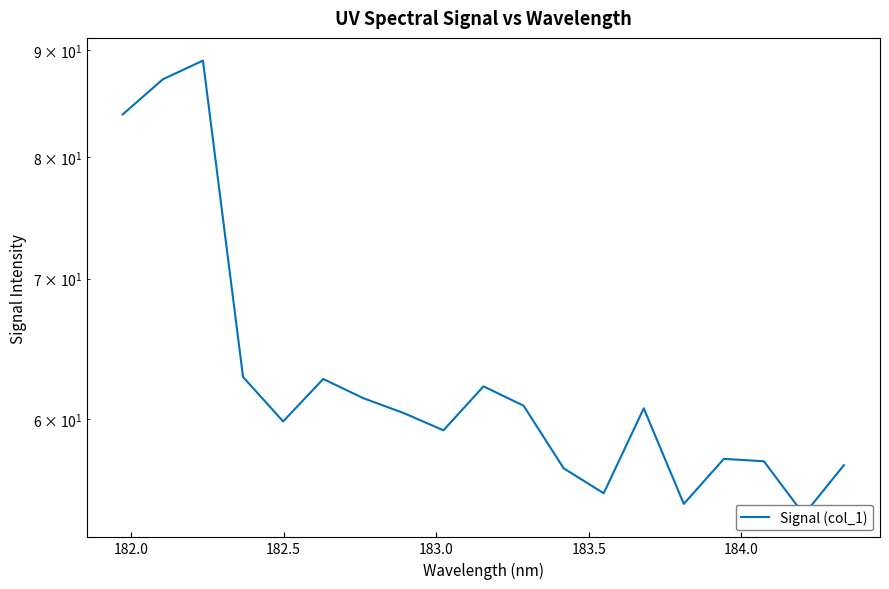

Is it true that the value at 15 is 37.5?

False